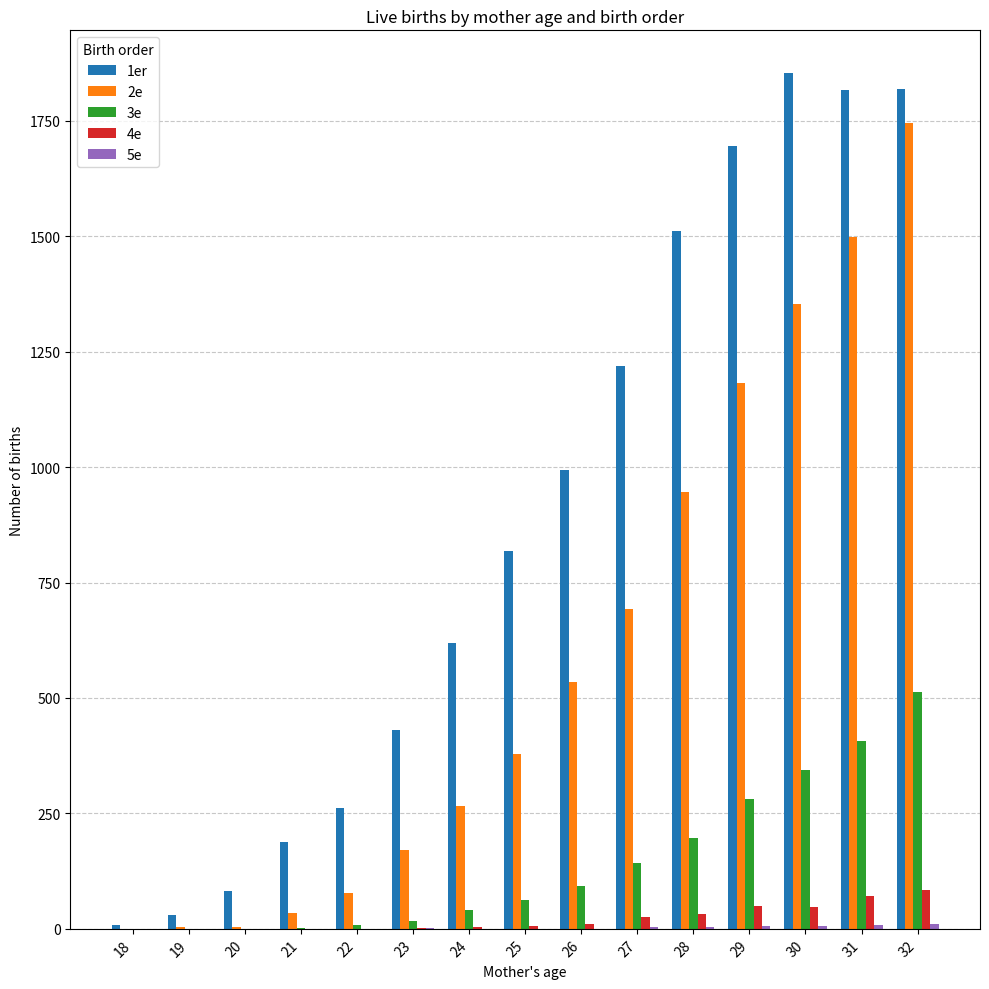

Is the value of 2e at 32 greater than the value of 4e at 20?

Yes